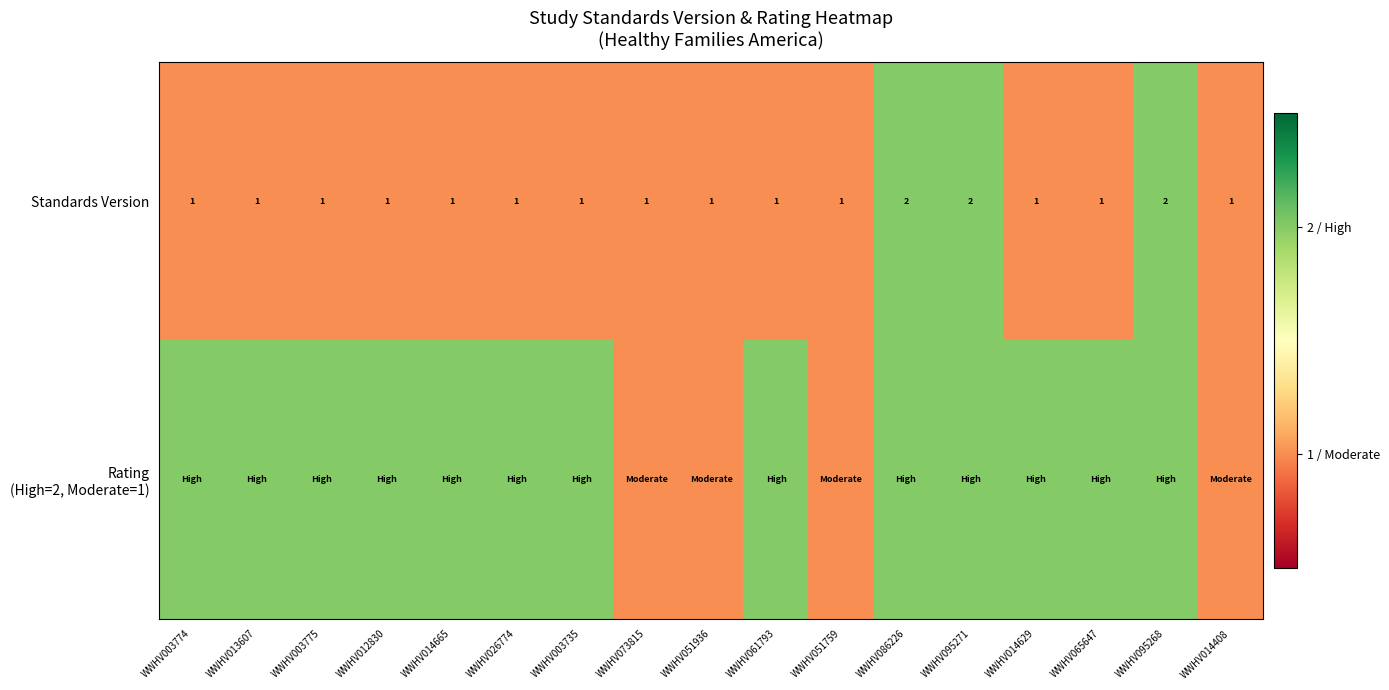

True or false: Standards Version has a value of 1 at WWHV014629.

True